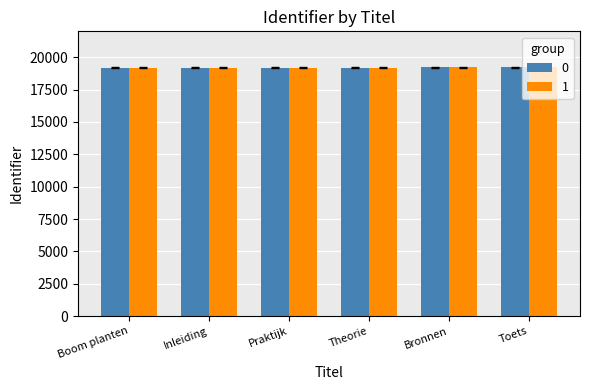

What is the value of the 0 bar at the 5th from the left?

19206